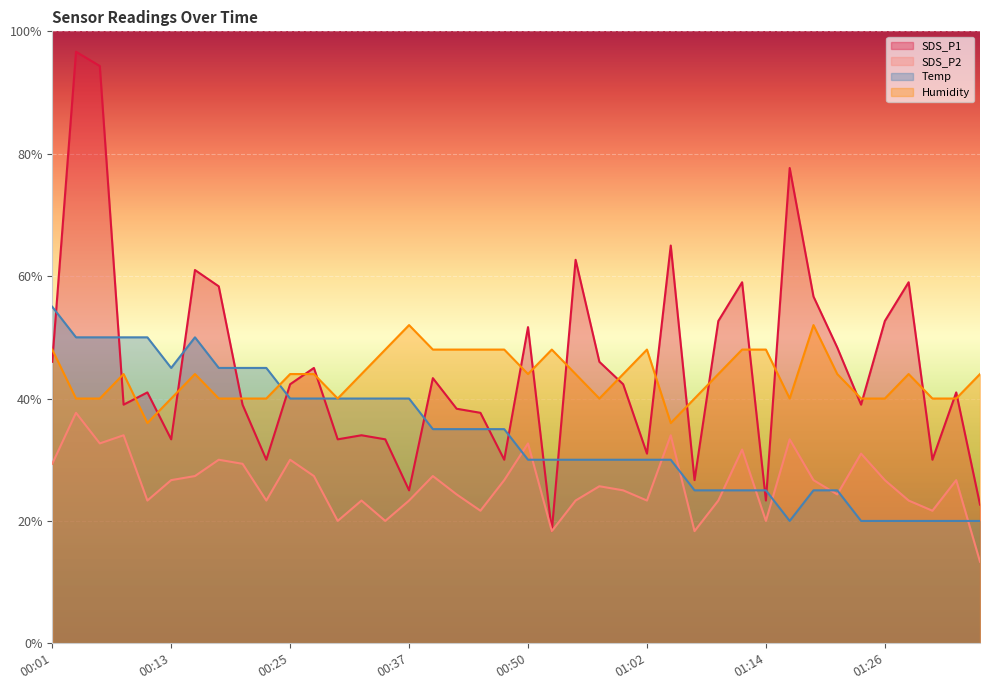

List the labels in order of SDS_P1 value, largest first.

00:03, 00:06, 01:16, 01:04, 00:54, 00:15, 01:11, 01:29, 00:18, 01:19, 01:09, 01:26, 00:50, 01:21, 00:01, 00:57, 00:28, 00:40, 00:25, 00:59, 00:10, 01:33, 00:08, 00:20, 01:24, 00:42, 00:45, 00:32, 00:13, 00:30, 00:35, 01:02, 00:23, 00:47, 01:31, 01:07, 00:37, 01:14, 01:36, 00:52